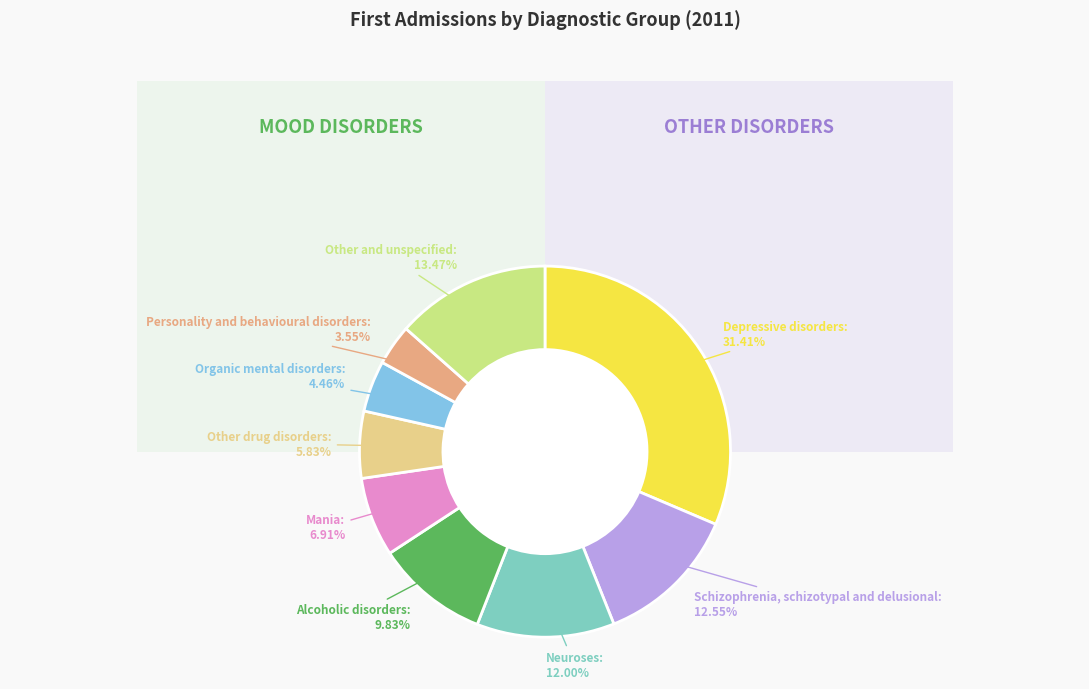

Which slice is the largest?

Depressive disorders